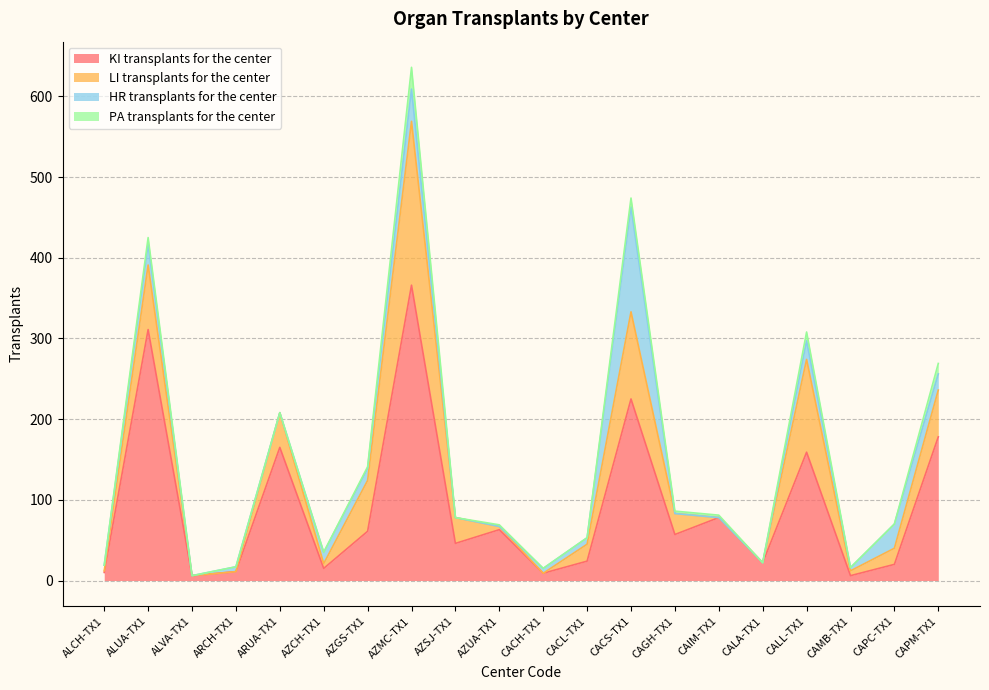

What is the difference between the maximum and minimum values in the HR transplants for the center series?

130